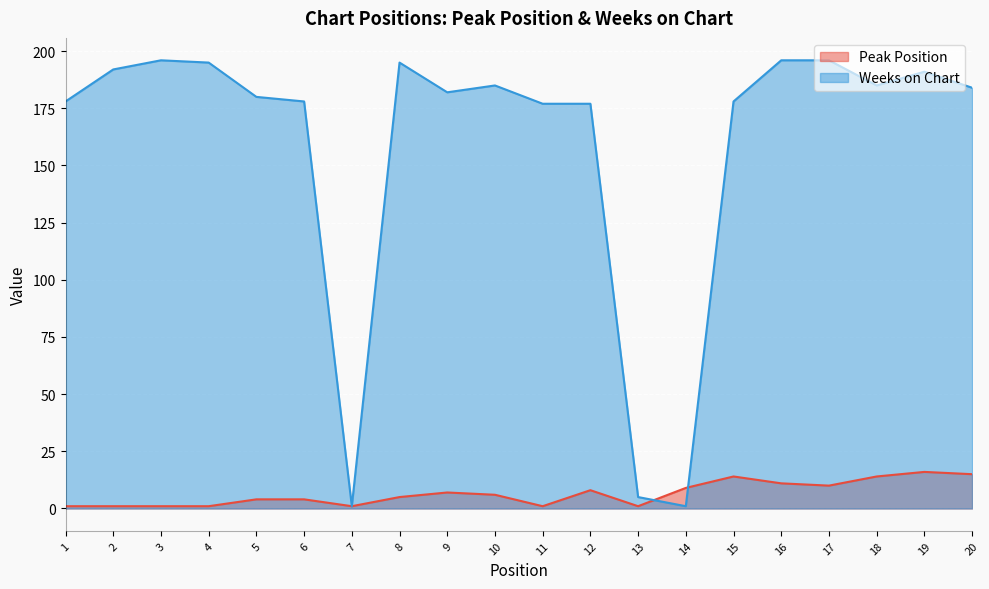

How many lines are shown in the chart?

2